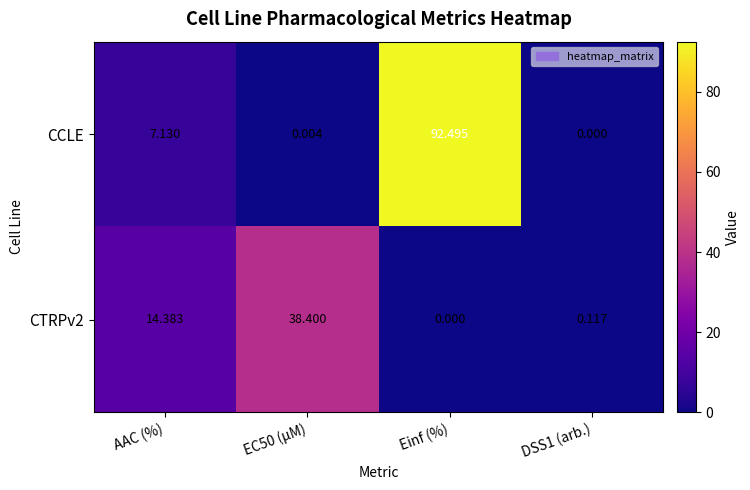

Is the value of CCLE at Einf (%) greater than the value of CTRPv2 at Einf (%)?

Yes